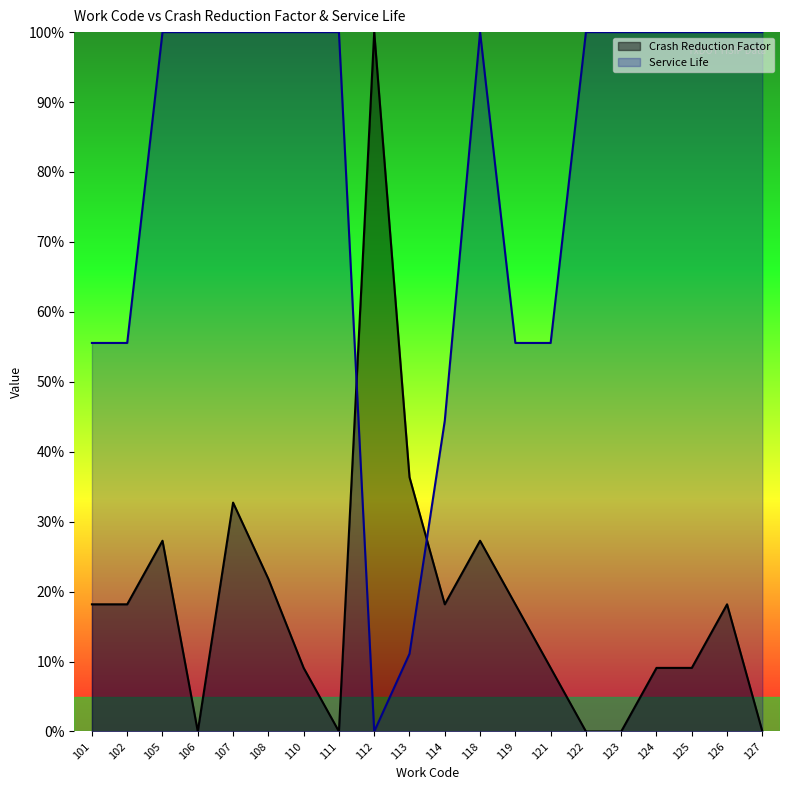

True or false: Service Life has a value of 0.3 at 121.

False